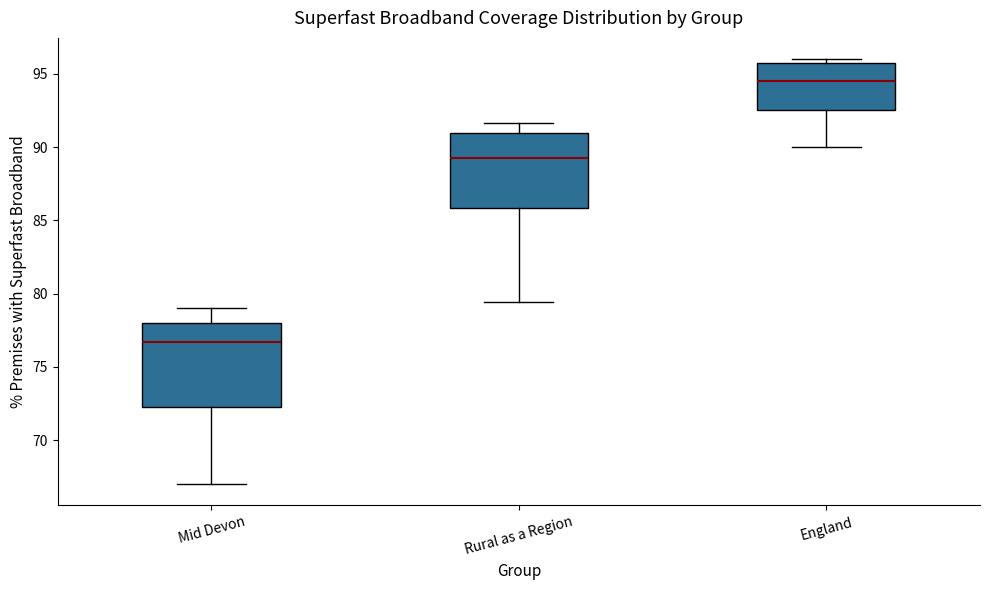

Reading left to right, transcribe this box plot: for each box, give where its median line is, the range the box spans, and where its two whiskers end, as read against the y-axis. The values are not printed on the chart, so give them approximately, as read against the axis.

Mid Devon: median 76.5, box 72.5 to 78.0, whiskers 67.0 to 79.0
Rural as a Region: median 89.5, box 86.0 to 91.0, whiskers 79.5 to 91.5
England: median 94.5, box 92.5 to 96.0, whiskers 90.0 to 96.0 (just above the box's upper edge)